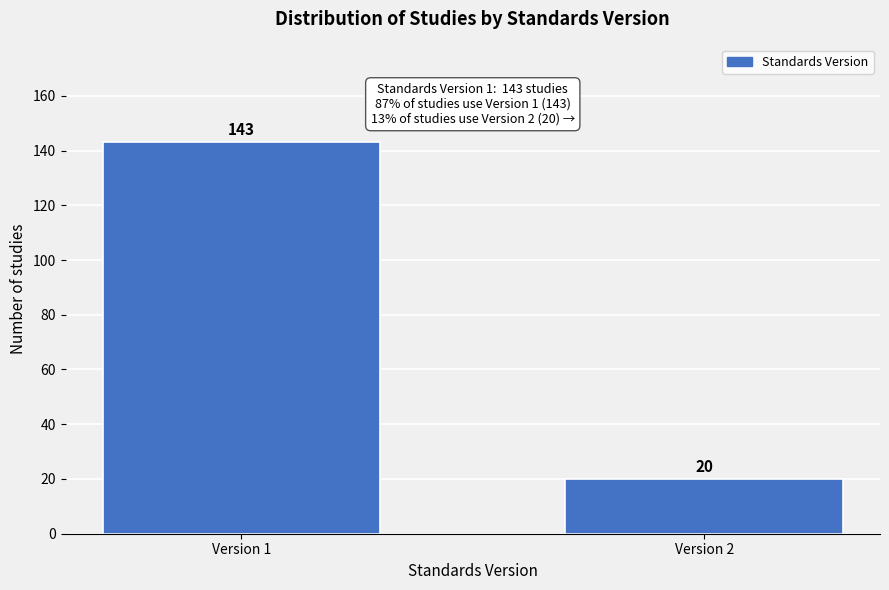

Reading right to left, transcribe all the data shown in this chart.

Version 2=20	Version 1=143